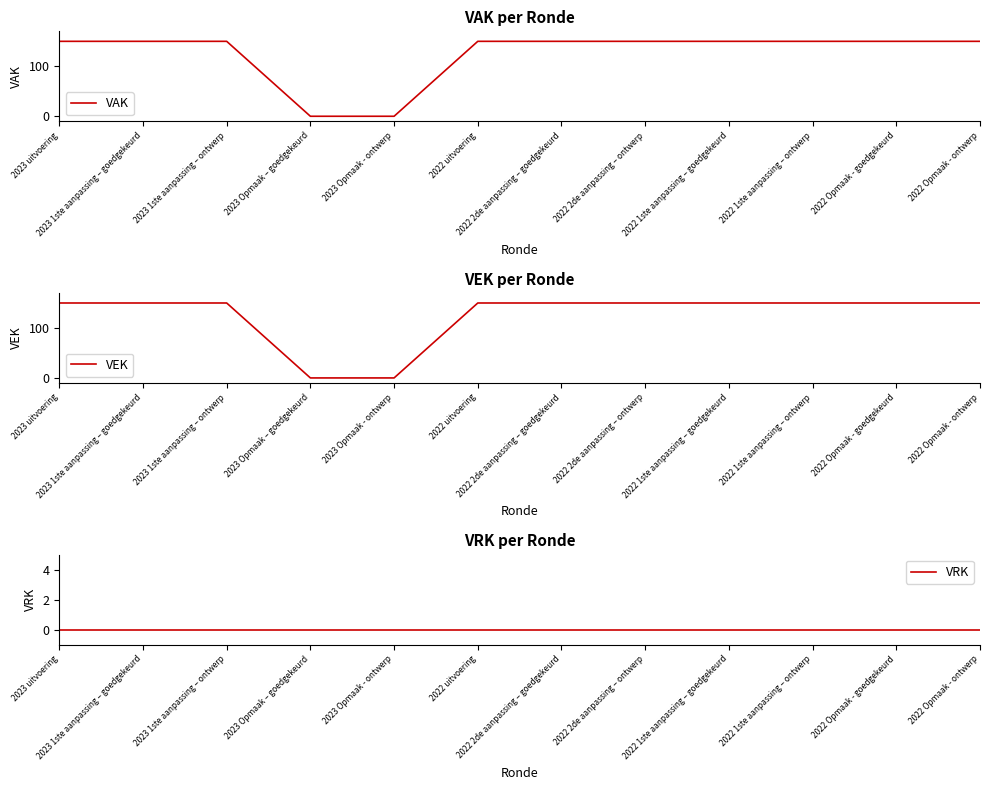

List the series in order of their peak value, lowest first.

VRK, VAK, VEK